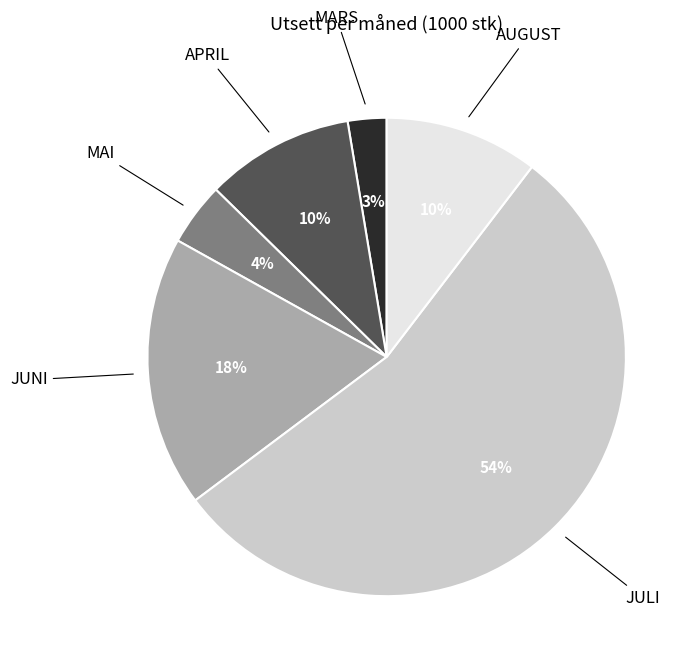

Is there a majority slice in this chart?

Yes